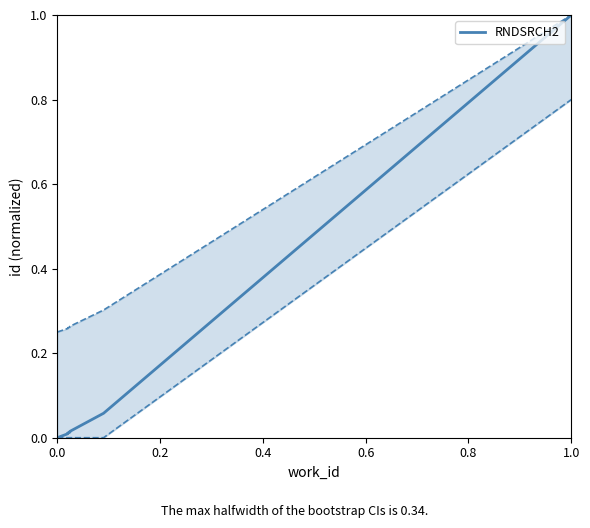

The value at 0.2 is 0.0. True or false?

False